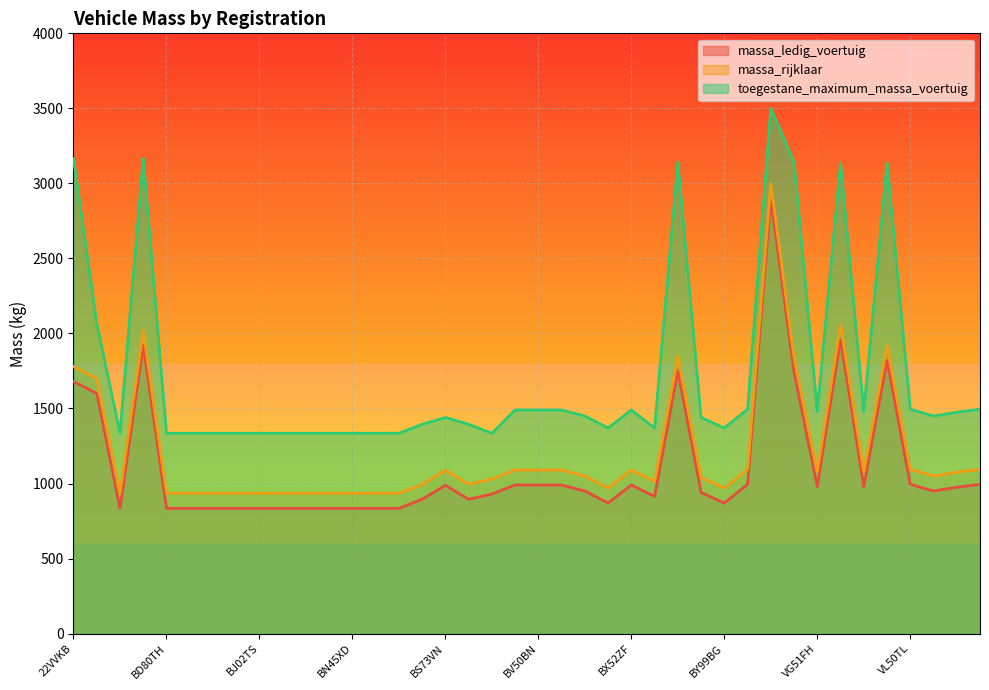

True or false: massa_ledig_voertuig and toegestane_maximum_massa_voertuig cross at least once.

False